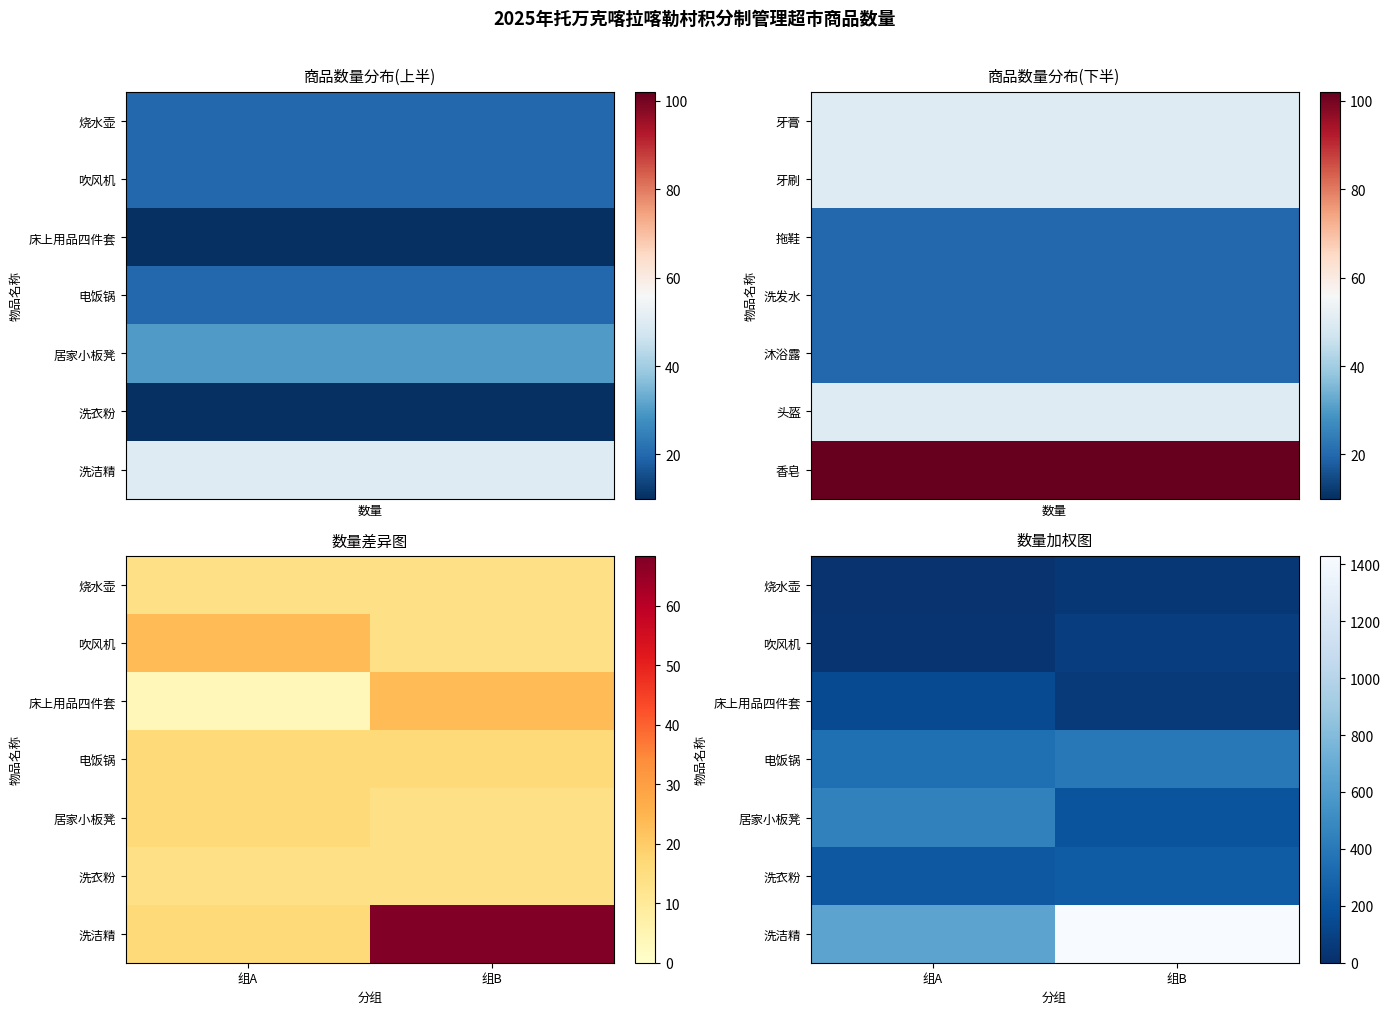

The value of 洗洁精 at 组B is 1957. True or false?

False